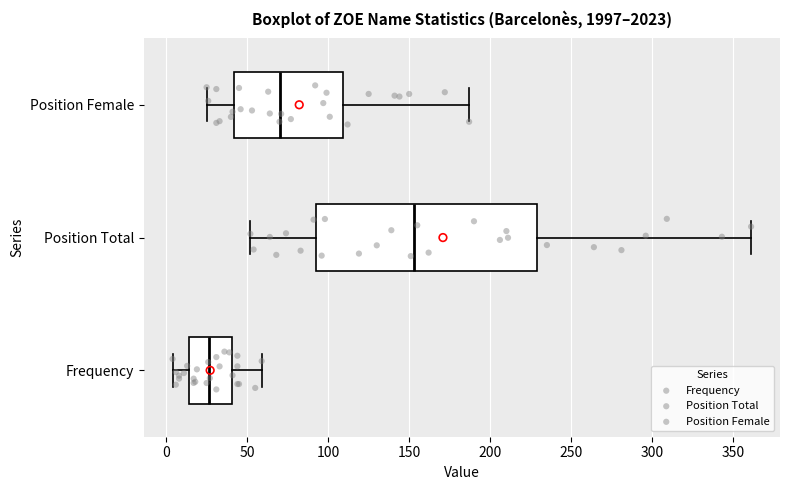

Reading bottom to top, read every box against the x-axis: the position of its median line, the range the box covers, and the ends of its whiskers. The values are not printed on the chart, so give them approximately, as read against the axis.

Frequency: median 25, box 15 to 40, whiskers 5 to 60
Position Total: median 155, box 90 to 230, whiskers 50 to 360
Position Female: median 70, box 40 to 110, whiskers 25 to 185